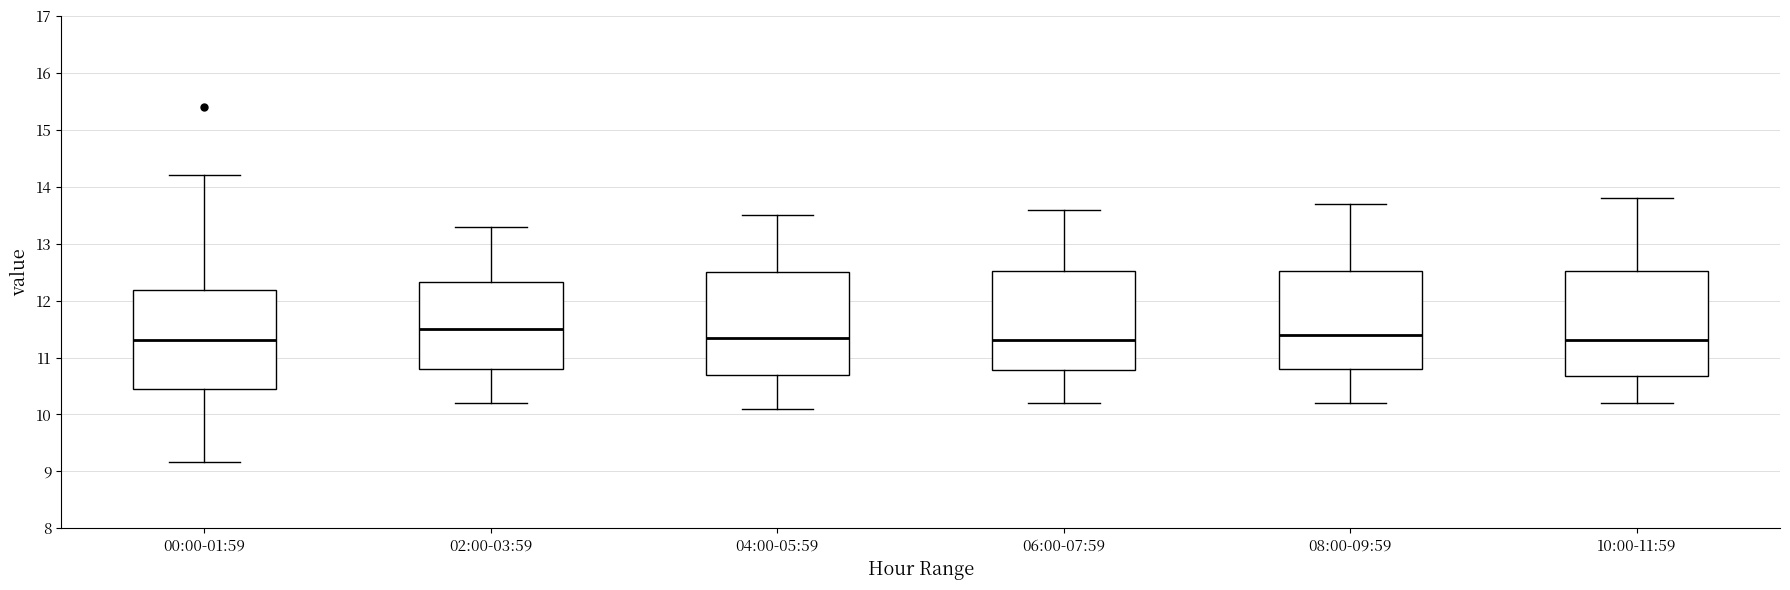

Where does the upper whisker of the box for 08:00-09:59 end on the y-axis? The values are not printed on the chart, so give them approximately, as read against the axis.

13.7